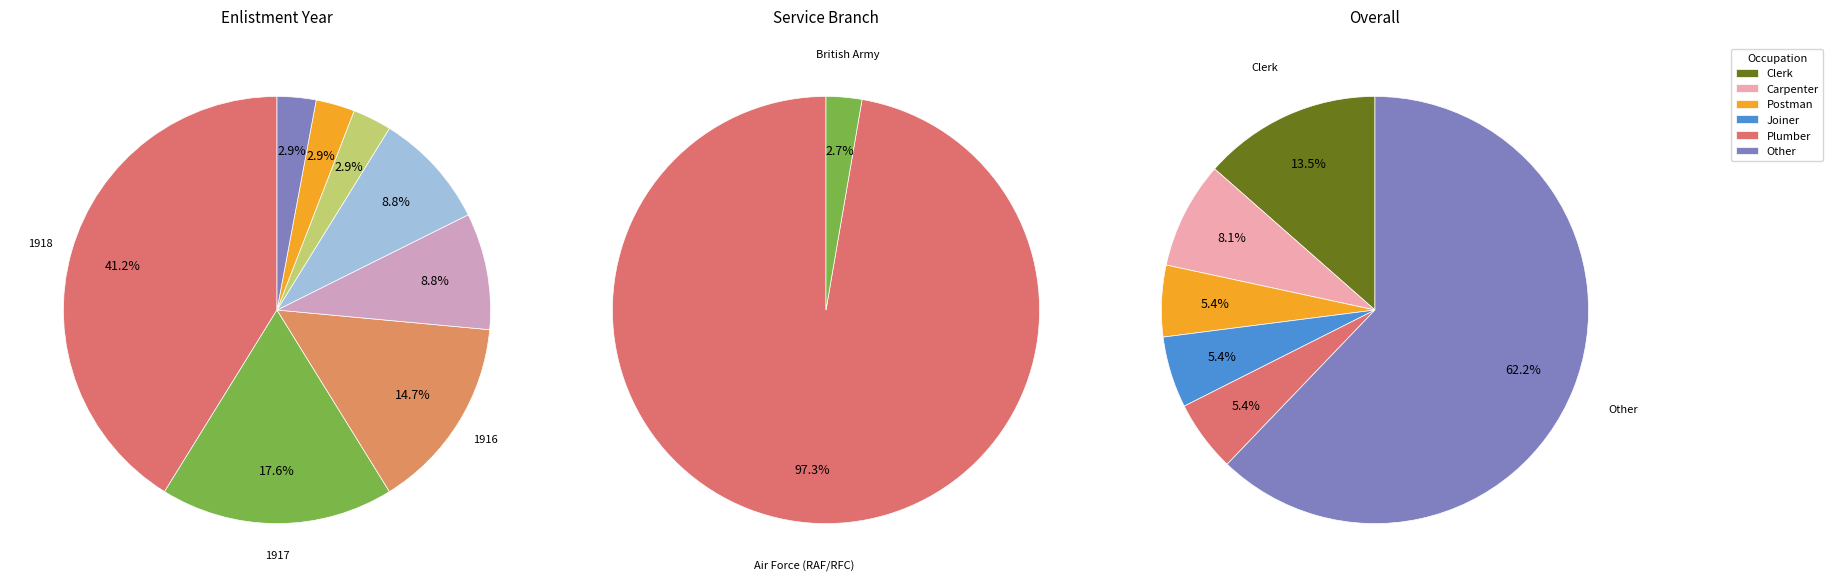

What percentage do 1914 and 1912 together represent?

16.7%